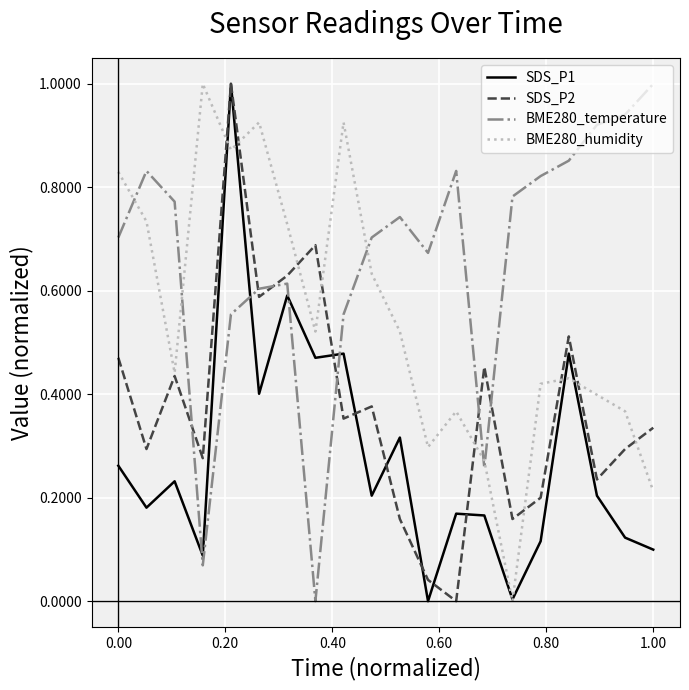

List the series in order of their overall mean, lowest first.

SDS_P1, SDS_P2, BME280_humidity, BME280_temperature